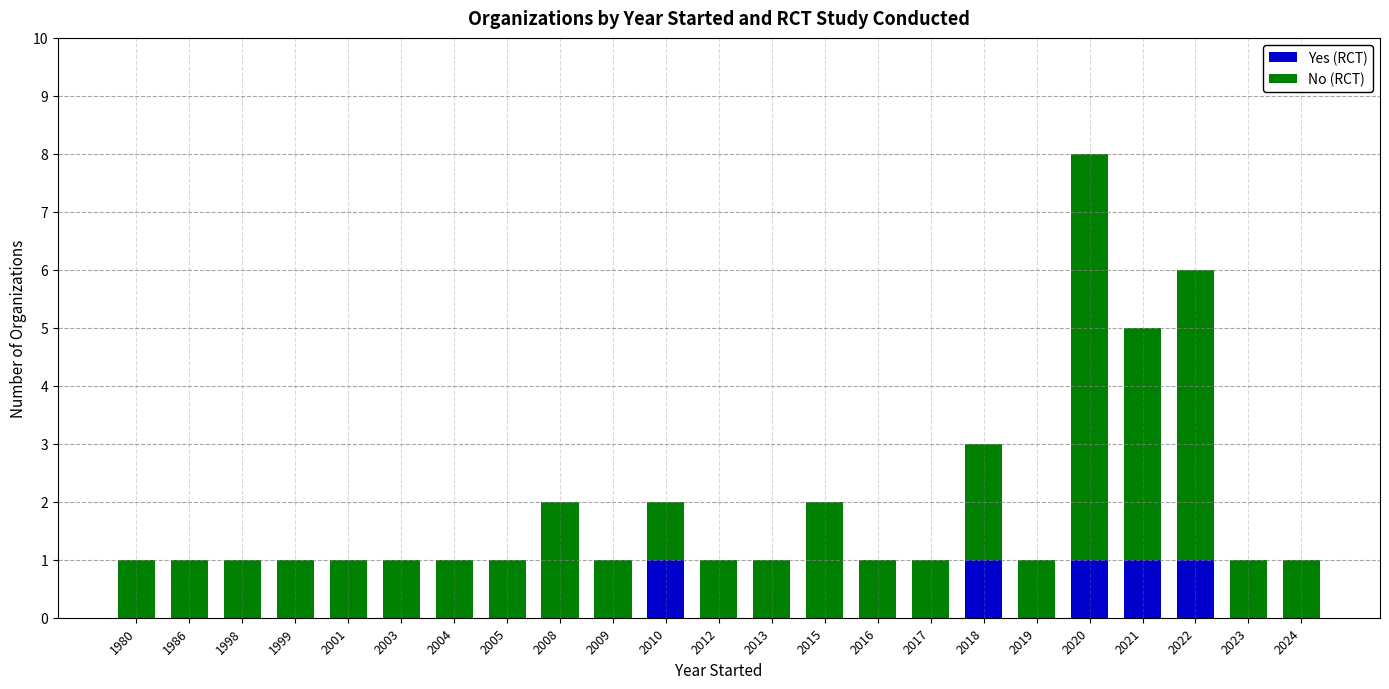

At which category is the sum across all series the highest?

2020